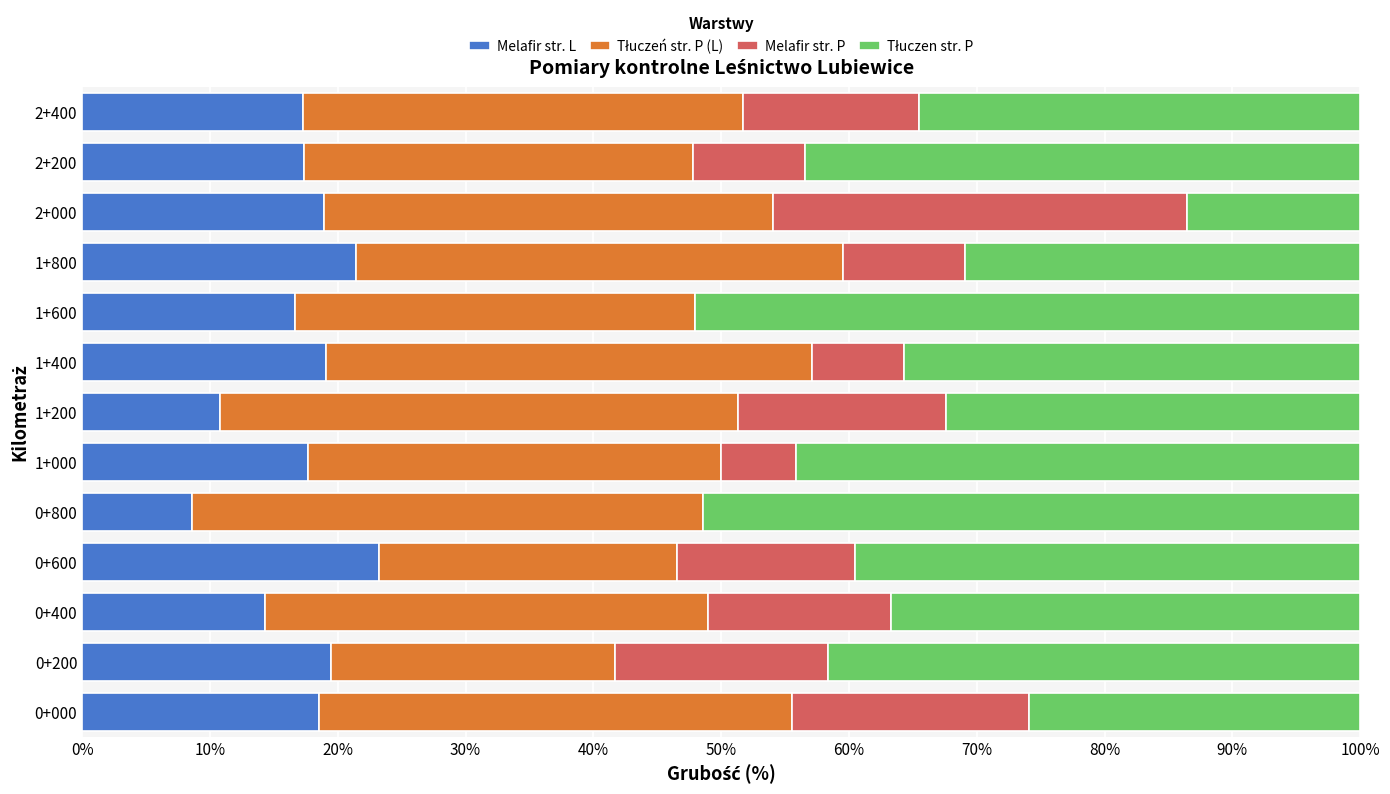

How many series are shown in this chart?

4